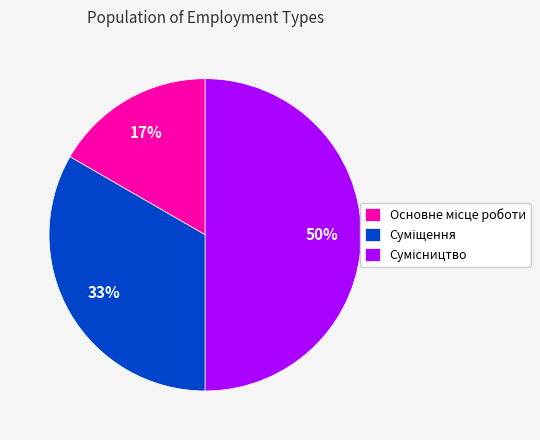

To the nearest percent, what is the average slice percentage?

33%